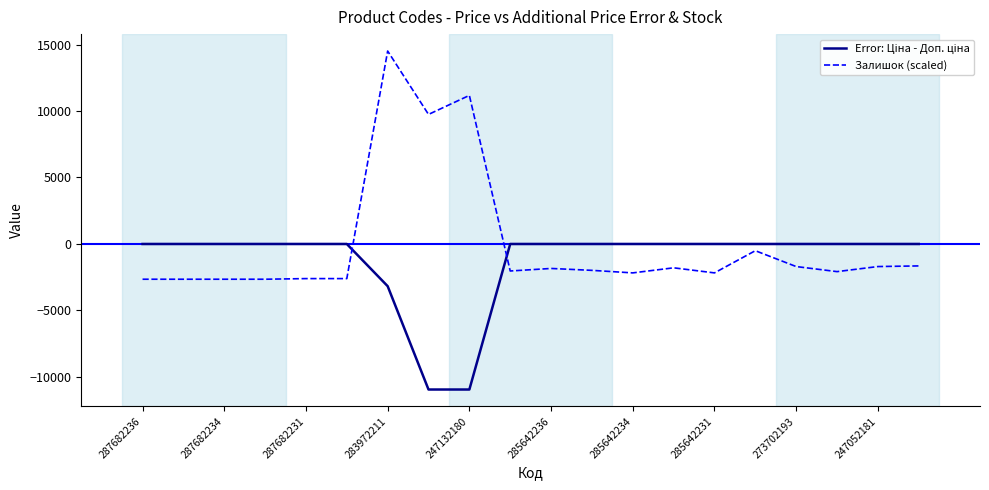

Which series has the widest spread of values?

Залишок (scaled)